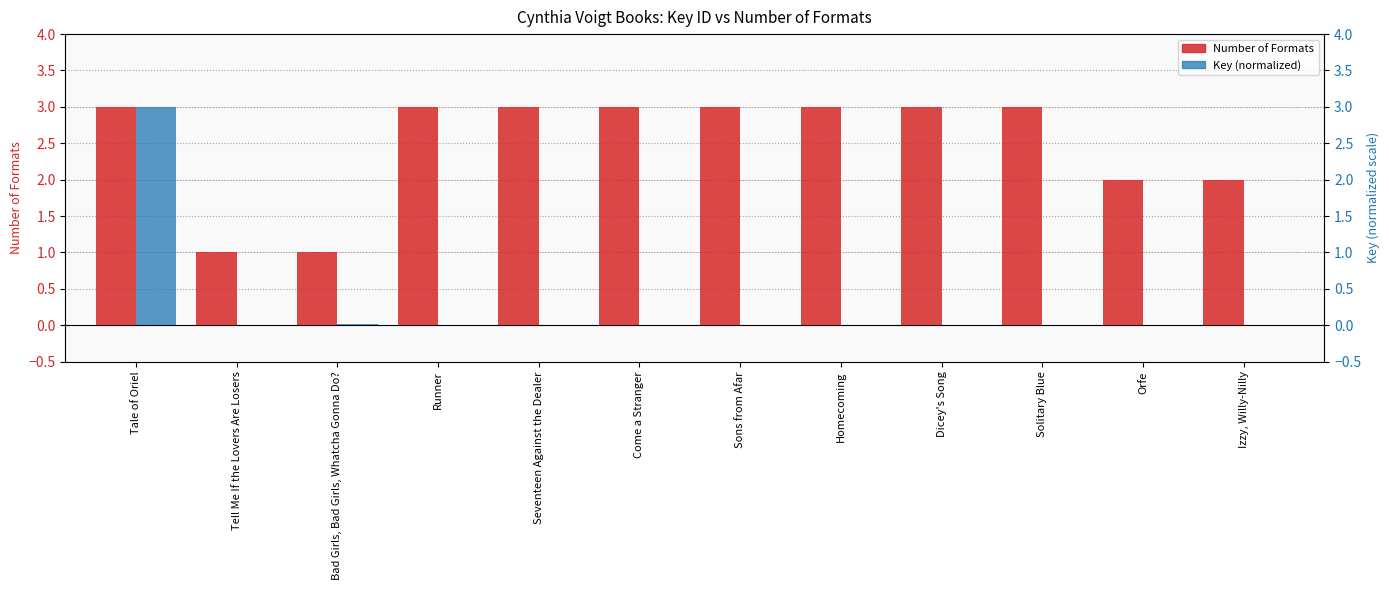

At which label is Number of Formats closest to 2?

Orfe